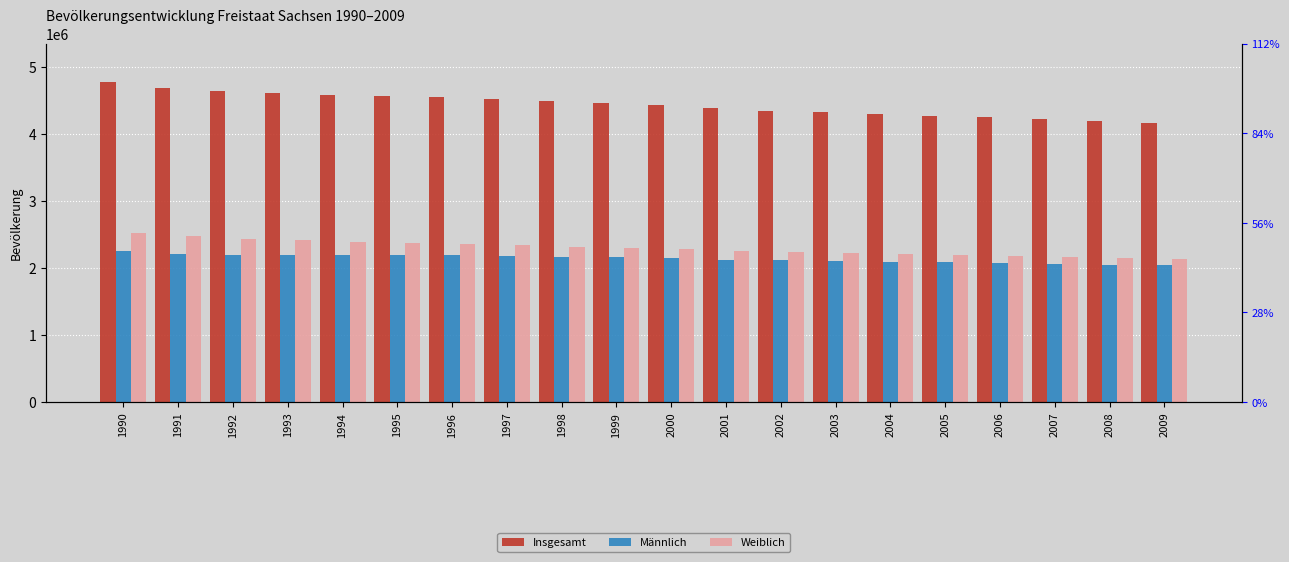

Which category has the lowest value across all series?

2009